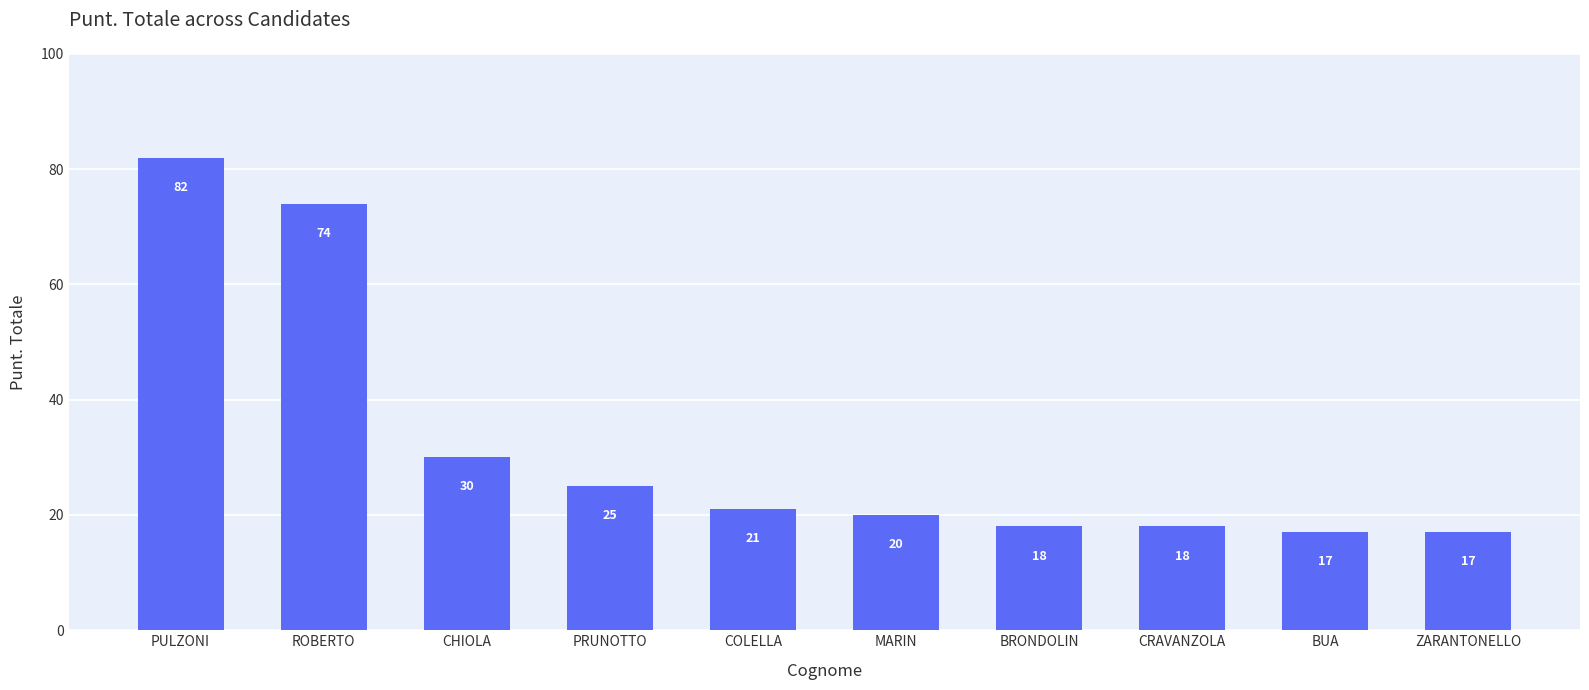

Reading left to right, transcribe all the data shown in this chart.

PULZONI=82	ROBERTO=74	CHIOLA=30	PRUNOTTO=25	COLELLA=21	MARIN=20	BRONDOLIN=18	CRAVANZOLA=18	BUA=17	ZARANTONELLO=17